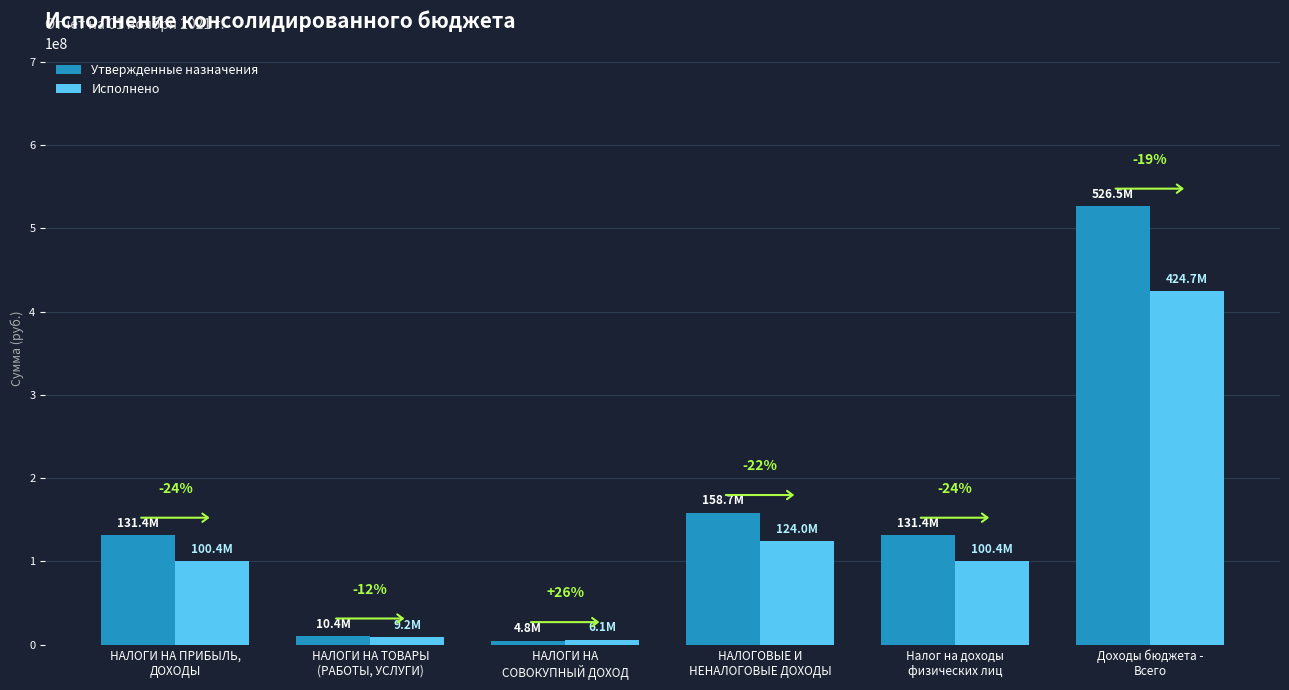

What are all the series names shown in the legend?

Утвержденные назначения, Исполнено